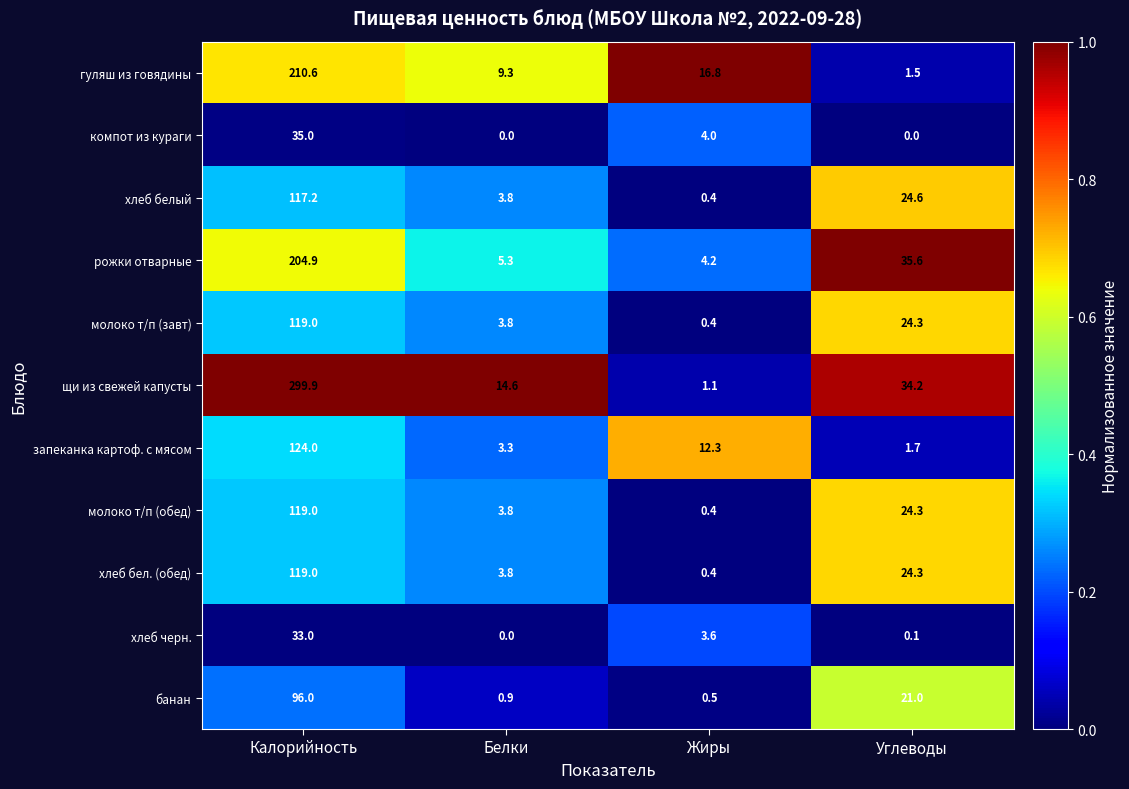

What is the spread (max minus min) of values at Углеводы?

35.6